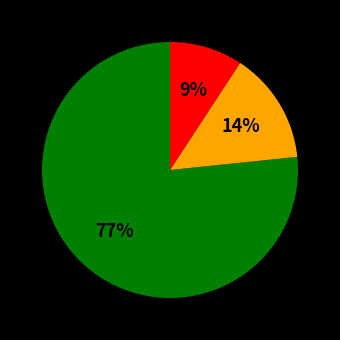

Does any single category account for the majority?

Yes